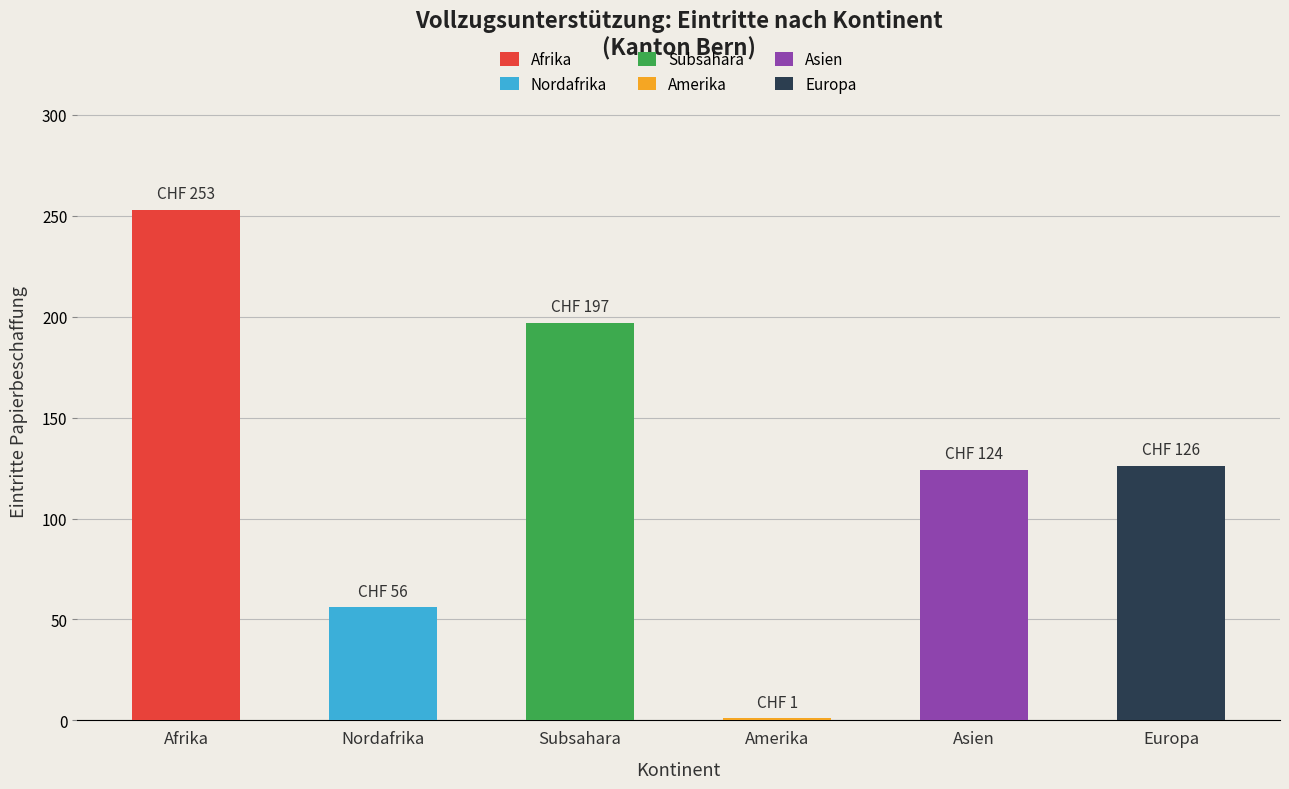

How many data points does each series have?

6